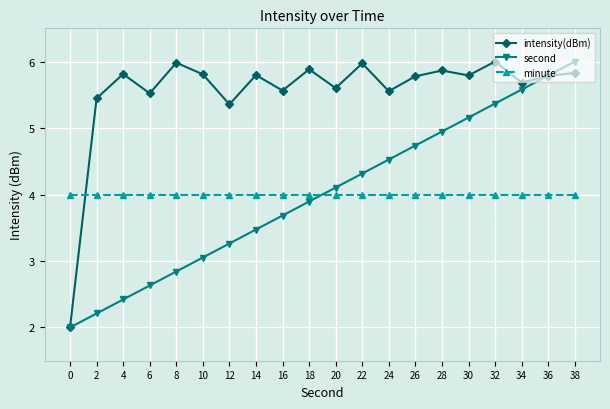

How many distinct data groups are displayed?

3